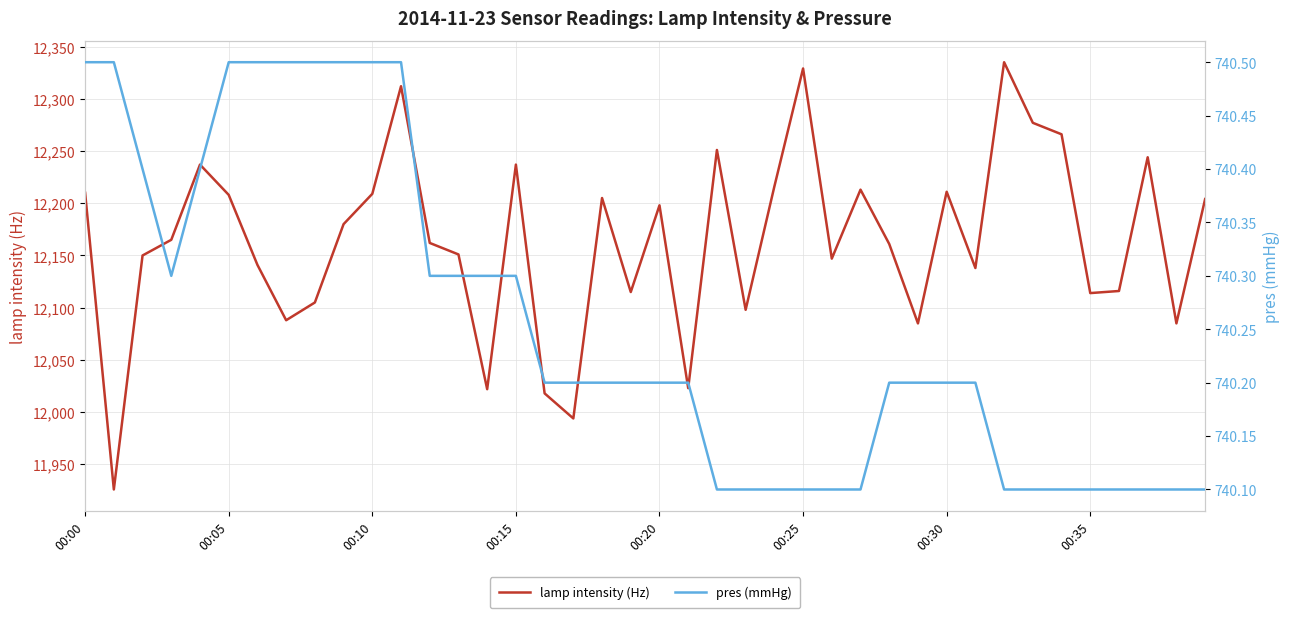

The pres (mmHg) series shows 740.2 at 21. True or false?

True